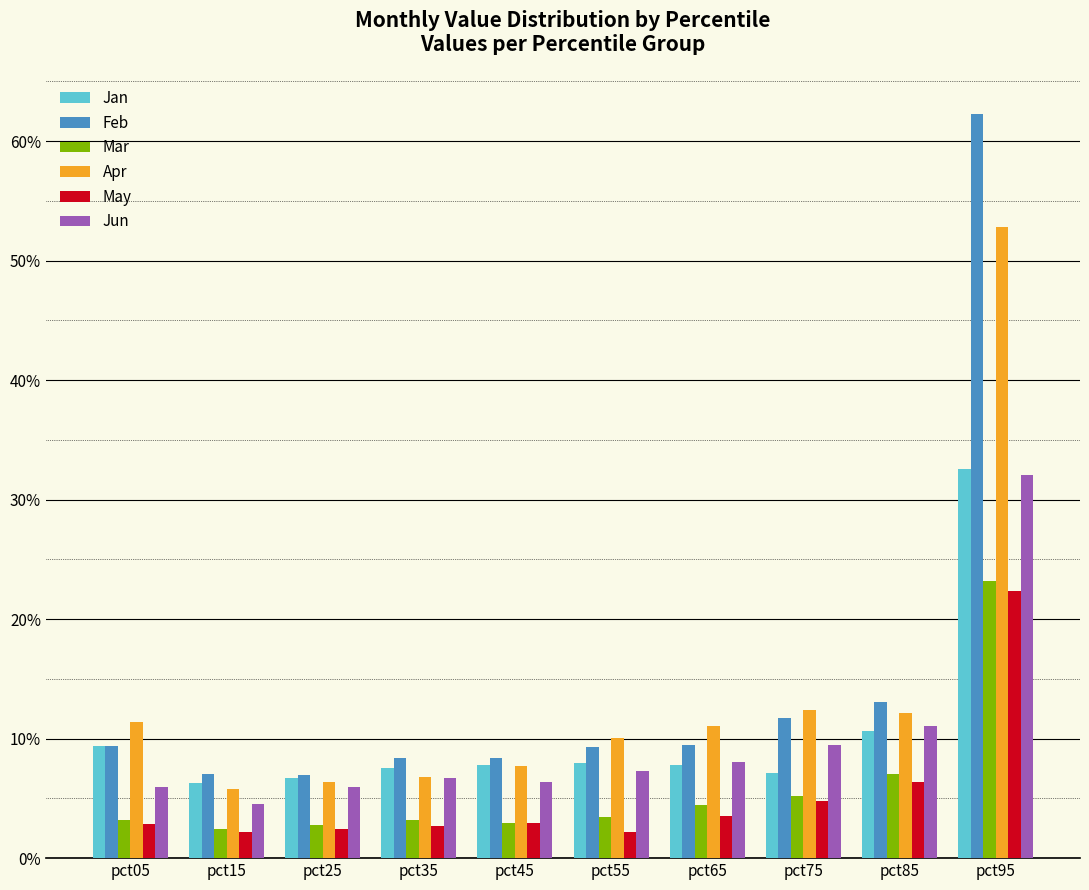

What is the sum of all Jun values?

1.0